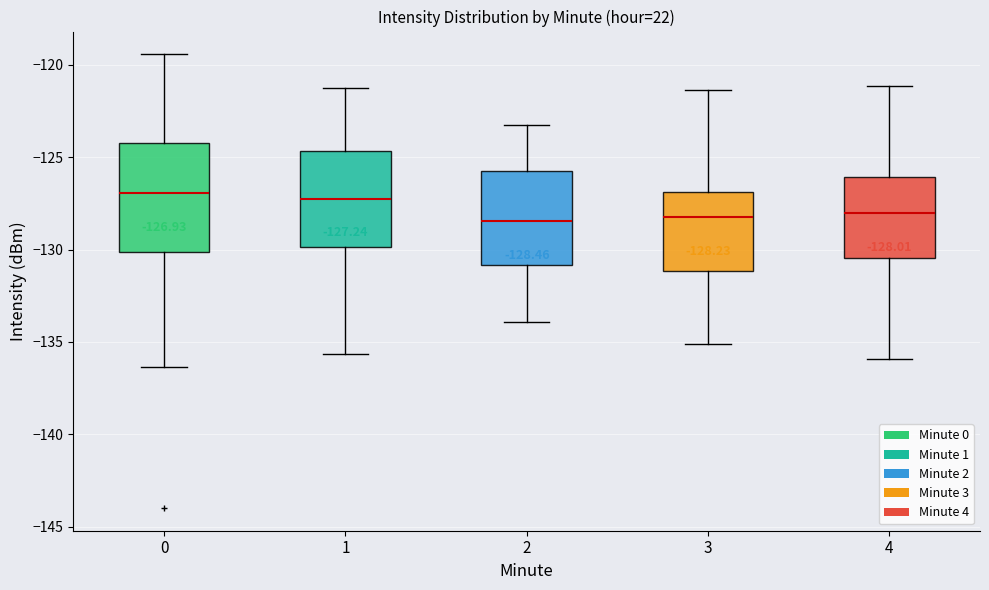

Which box is the tallest, from its lower edge to its upper edge?

0